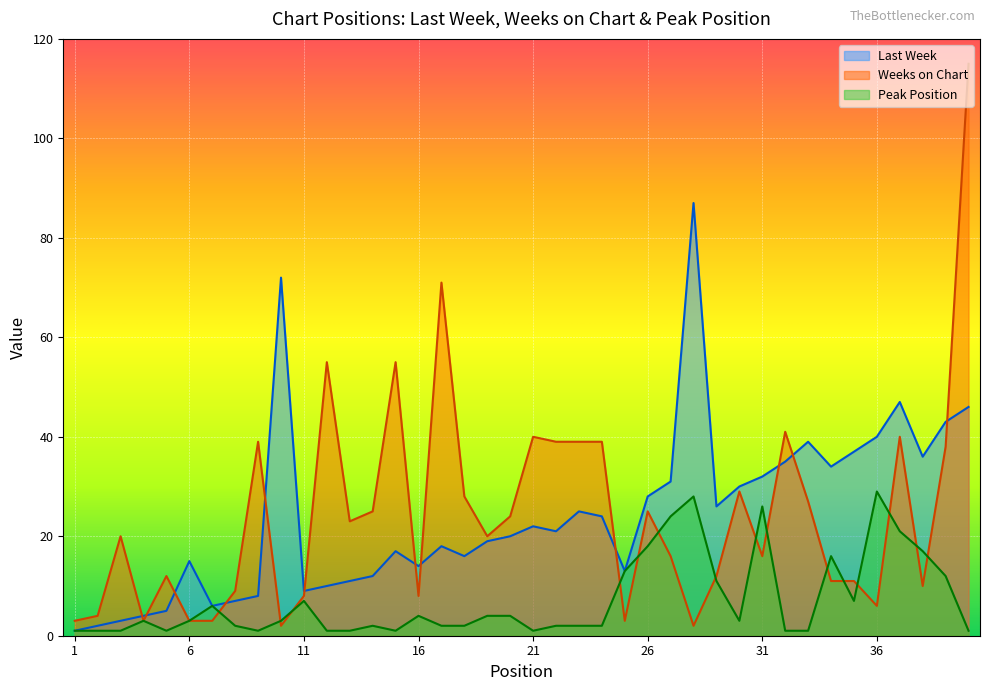

Where is the first local minimum for Weeks on Chart?

4